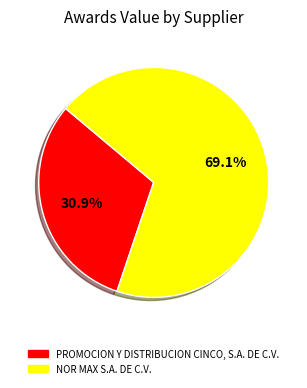

How many slices are in this pie chart?

2